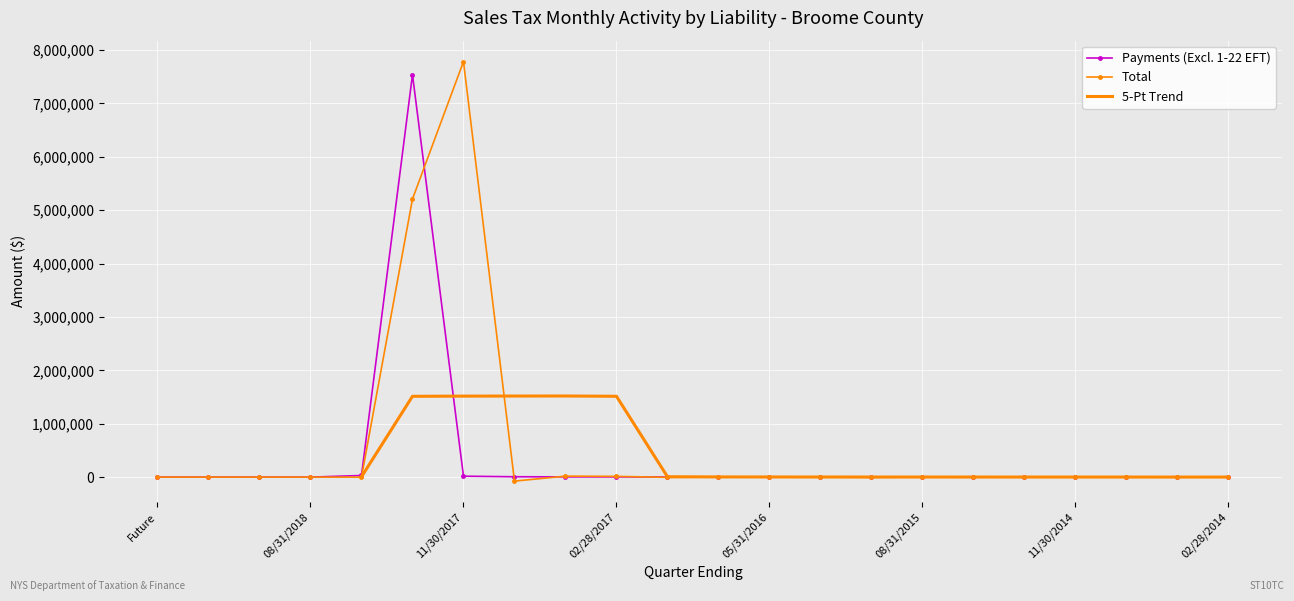

What is the highest value of the Payments (Excl. 1-22 EFT) series?

7537463.2